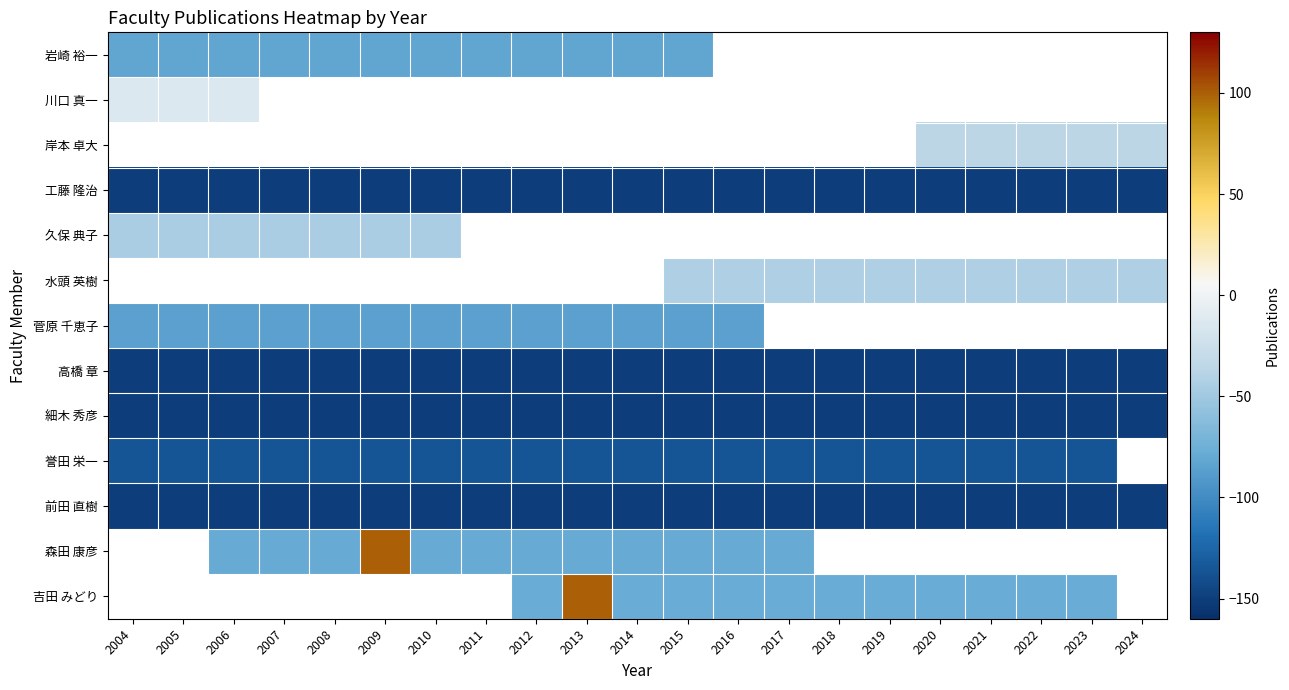

Which series changed the most between 2009 and 2013?

森田 康彦